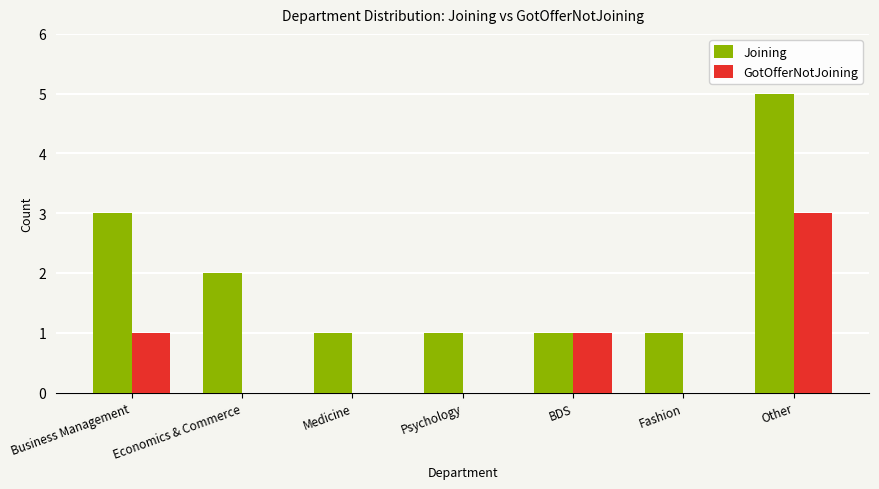

What is the greatest value displayed?

5